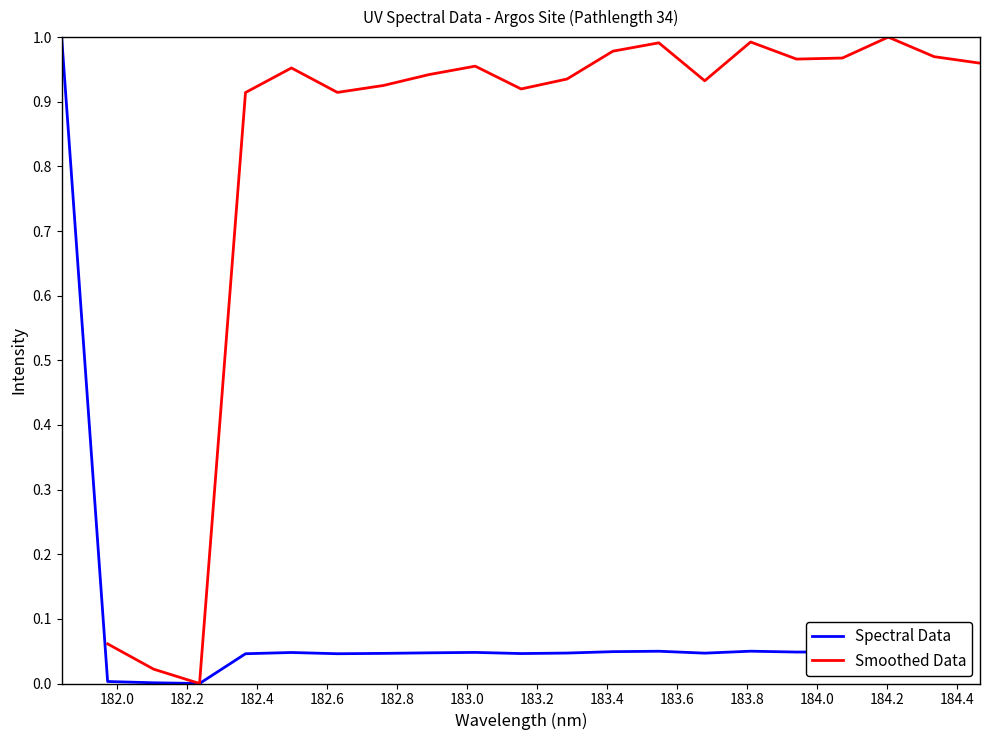

What is the maximum value for Spectral Data?

1.0